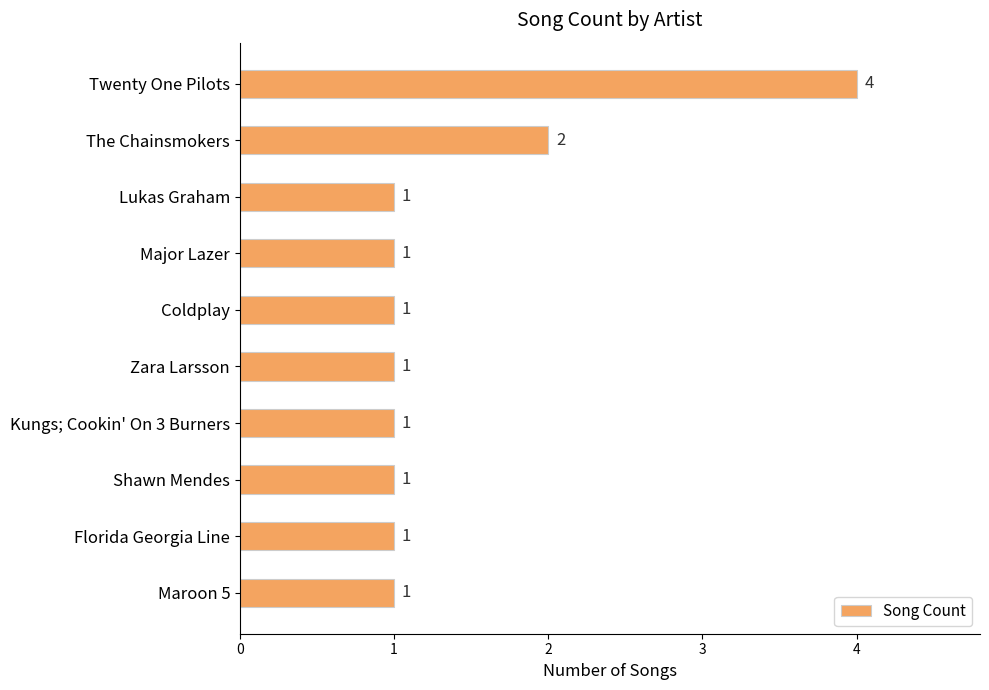

Reading top to bottom, transcribe all the data shown in this chart.

Twenty One Pilots=4	The Chainsmokers=2	Lukas Graham=1	Major Lazer=1	Coldplay=1	Zara Larsson=1	Kungs; Cookin' On 3 Burners=1	Shawn Mendes=1	Florida Georgia Line=1	Maroon 5=1